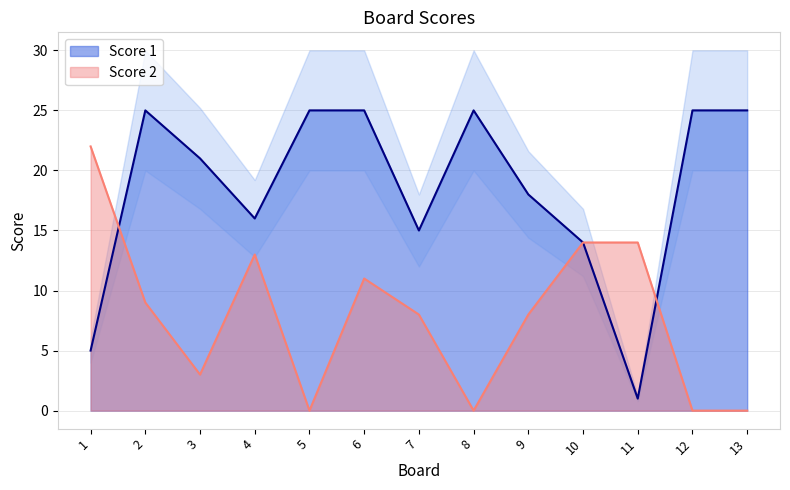

Between 12 and 10, which is larger?

12